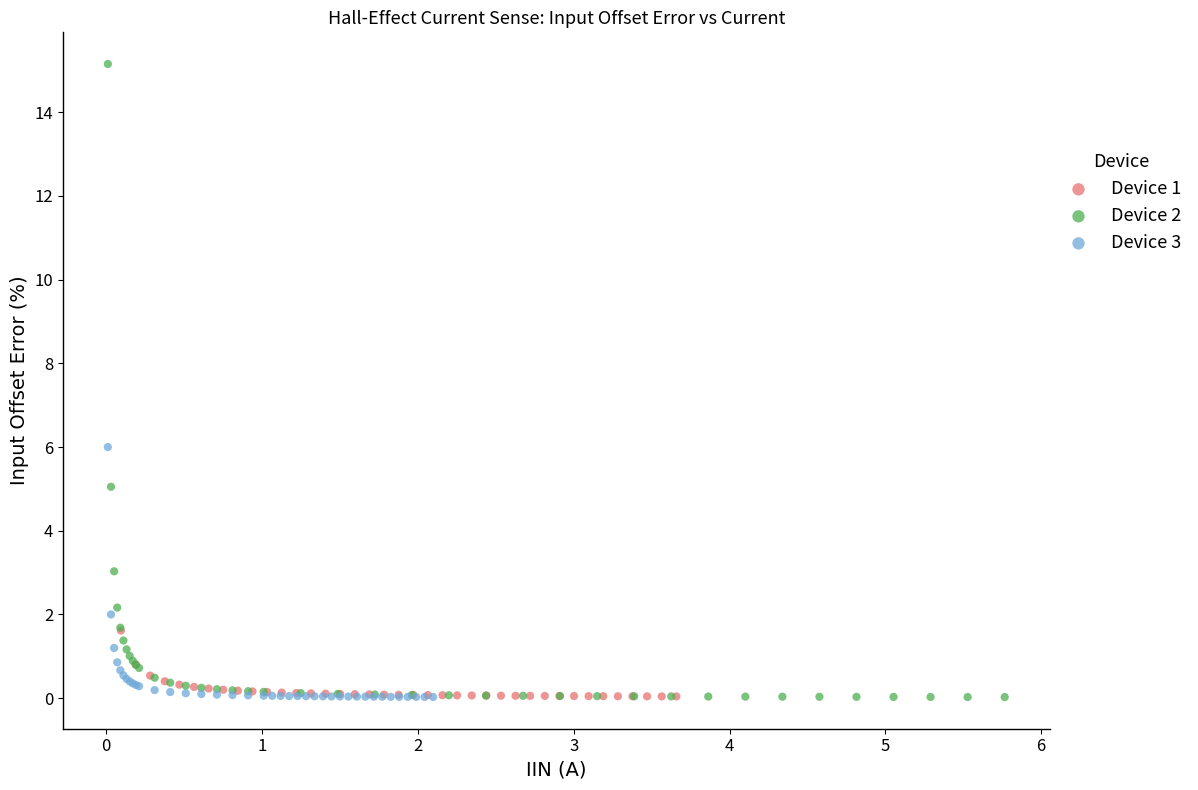

Which series has the widest spread of Y values?

Device 2